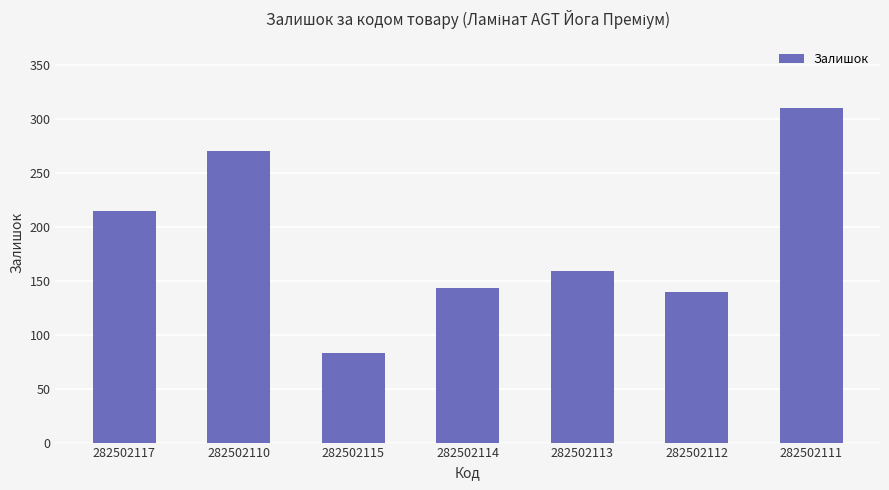

Is it true that the value at 282502113 is 269?

False